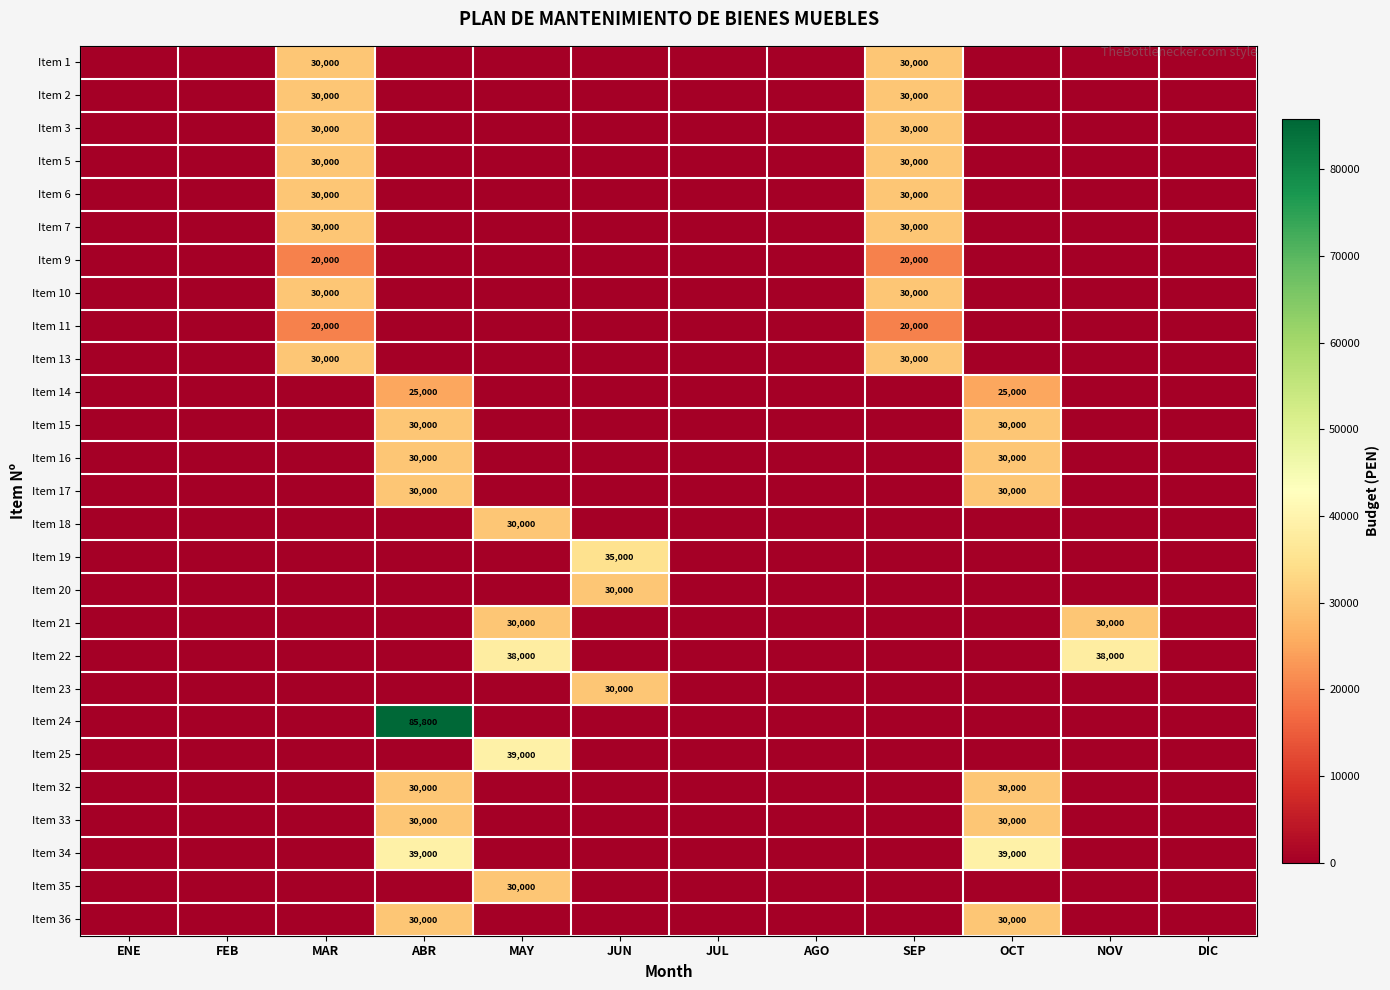

The Item 16 series shows 51197 at ABR. True or false?

False